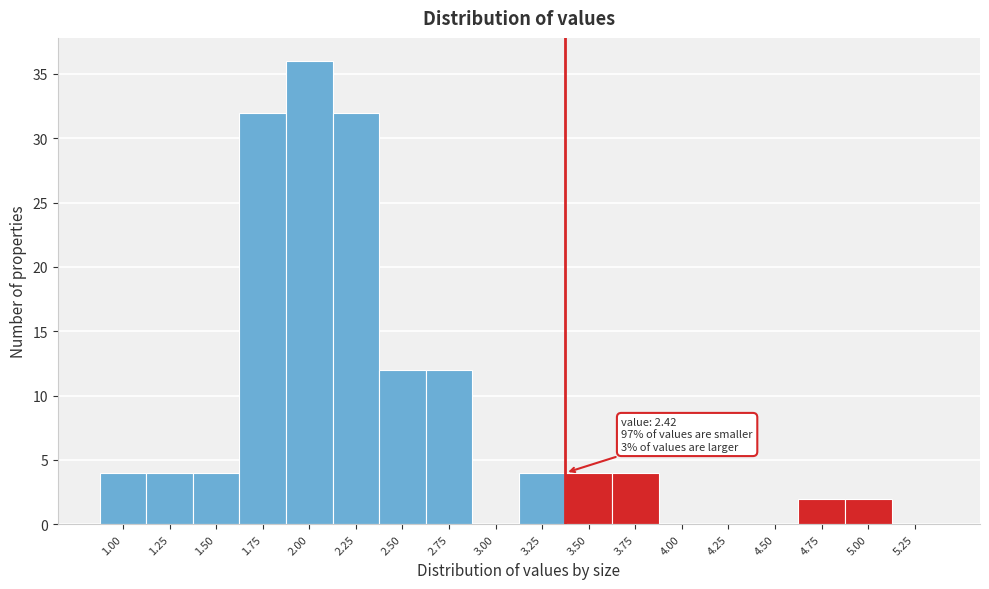

Reading left to right, extract all data points from this chart.

1.00=4	1.25=4	1.50=4	1.75=32	2.00=36	2.25=32	2.50=12	2.75=12	3.00=0	3.25=4	3.50=4	3.75=4	4.00=0	4.25=0	4.50=0	4.75=2	5.00=2	5.25=0